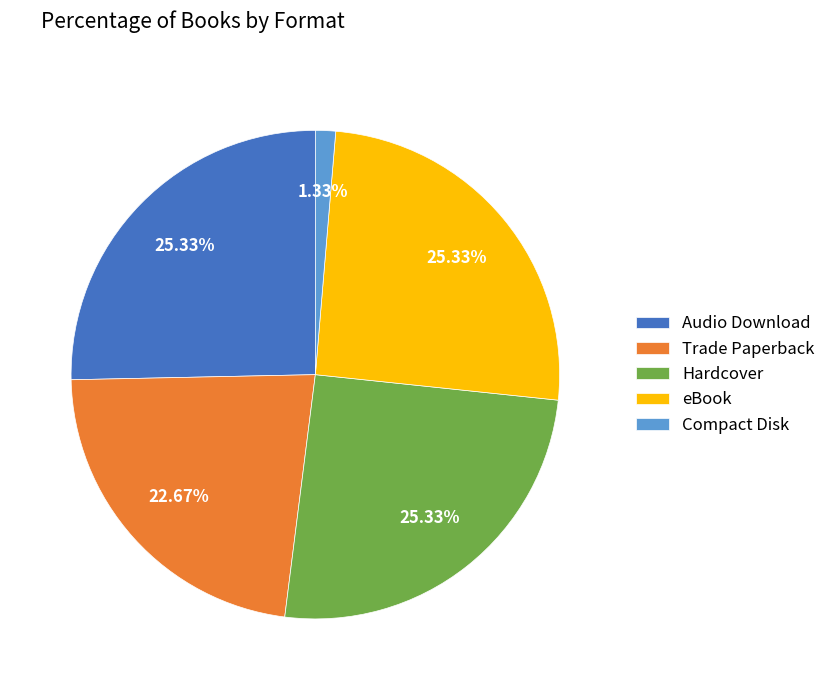

True or false: Hardcover accounts for 35% of the total.

False